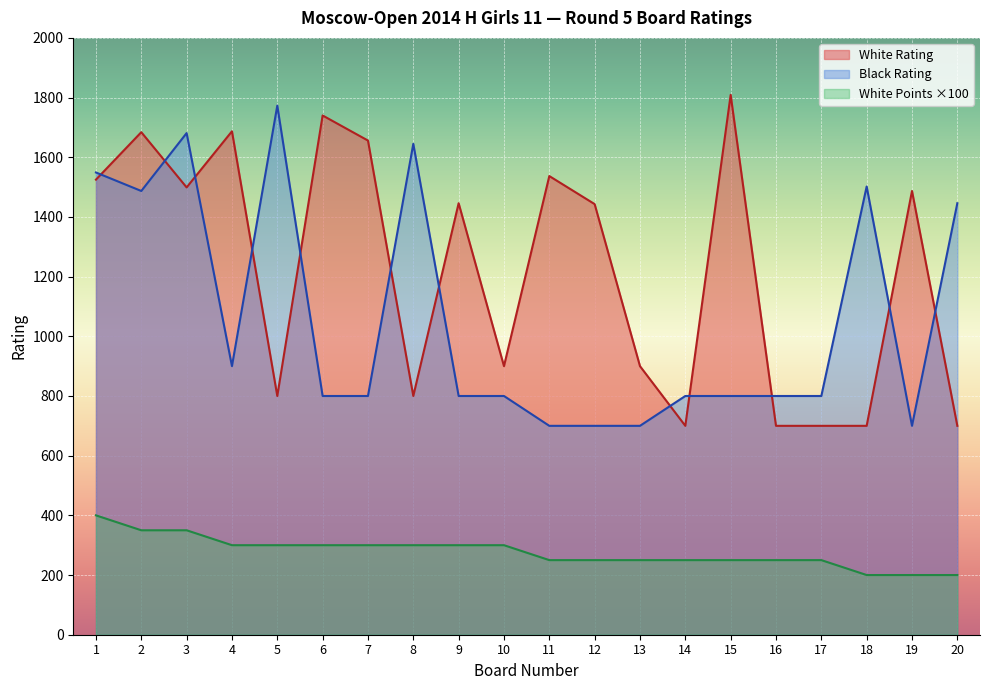

What is the difference between the highest and lowest values at 5?

1473